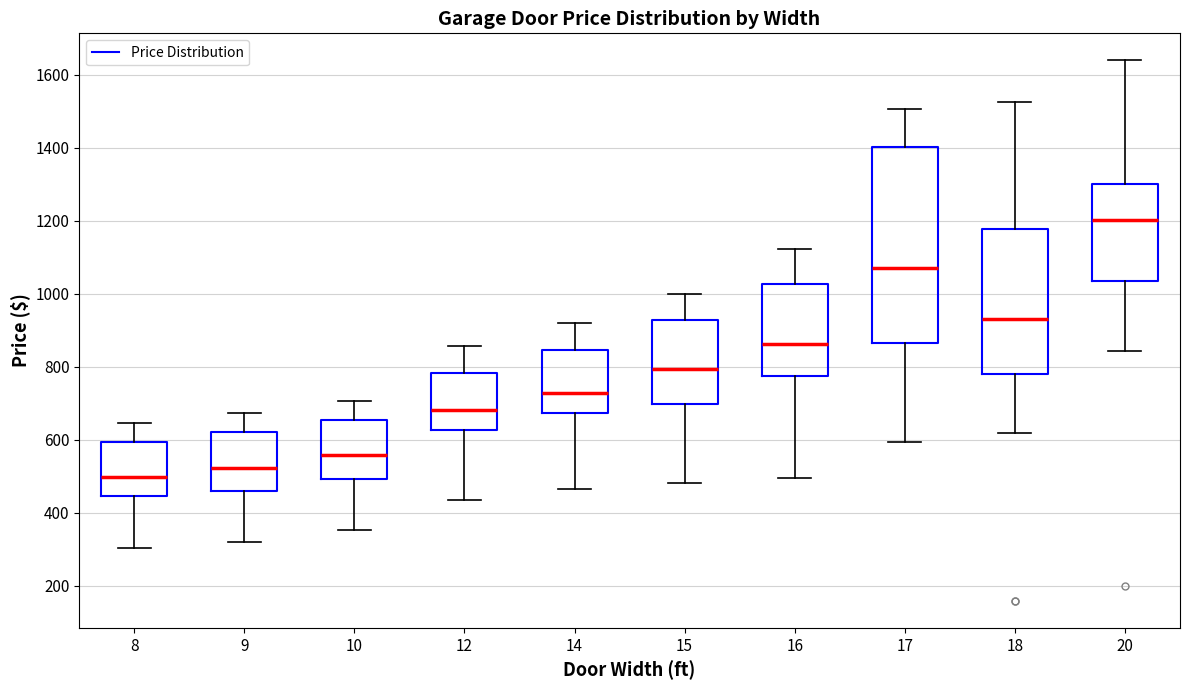

Reading left to right, transcribe this box plot: for each box, give where its median line is, the range the box spans, and where its two whiskers end, as read against the y-axis. The values are not printed on the chart, so give them approximately, as read against the axis.

8: median 500, box 440 to 600, whiskers 300 to 640
9: median 520, box 460 to 620, whiskers 320 to 680
10: median 560, box 500 to 660, whiskers 360 to 700
12: median 680, box 620 to 780, whiskers 440 to 860
14: median 720, box 680 to 840, whiskers 460 to 920
15: median 800, box 700 to 920, whiskers 480 to 1000
16: median 860, box 780 to 1020, whiskers 500 to 1120
17: median 1080, box 860 to 1400, whiskers 600 to 1500
18: median 940, box 780 to 1180, whiskers 620 to 1520
20: median 1200, box 1040 to 1300, whiskers 840 to 1640